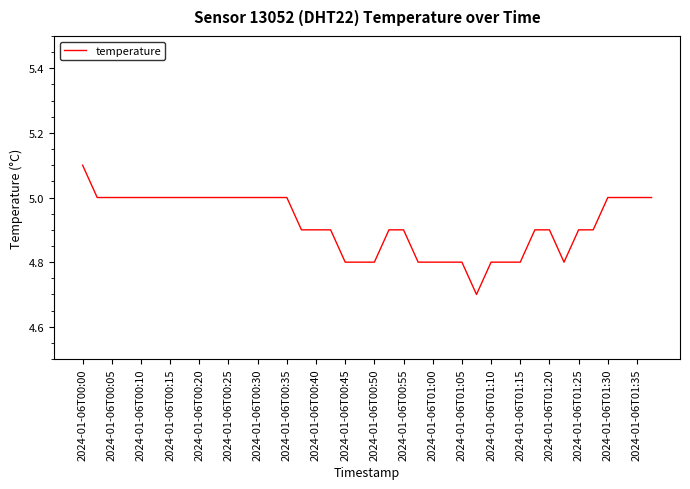

What is the greatest value displayed?

5.1